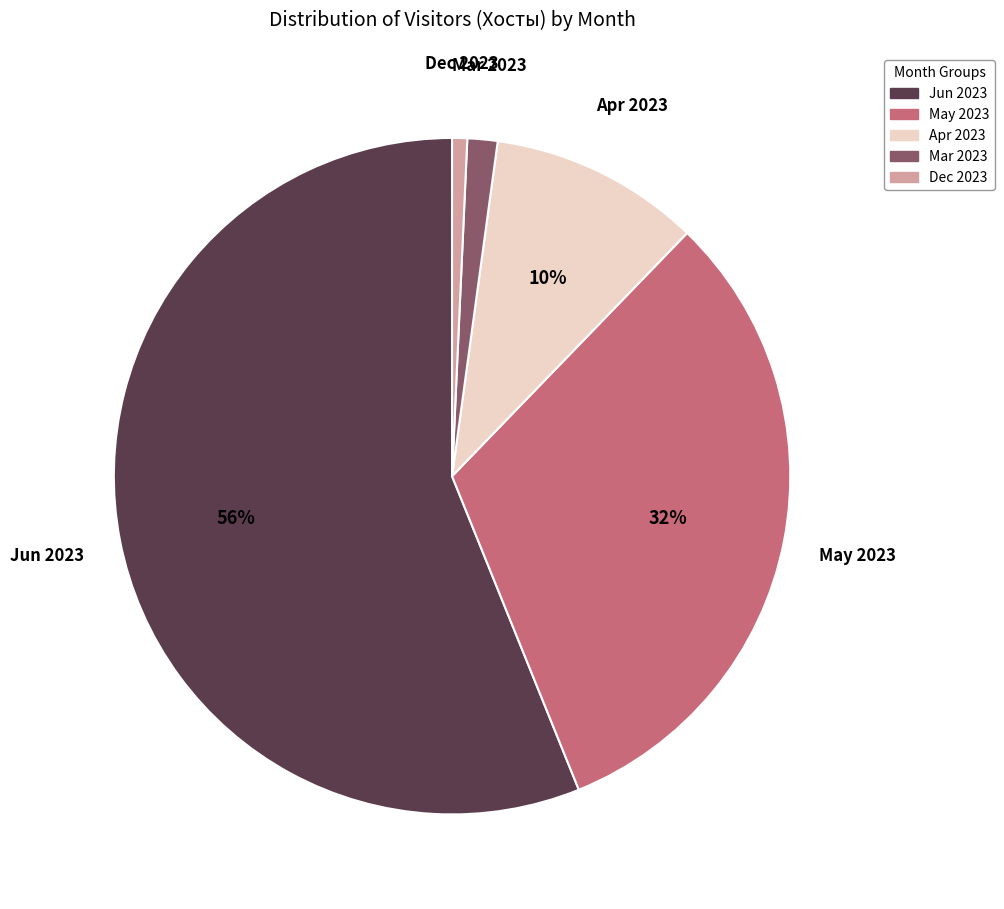

Is Jun 2023 the majority of the pie?

Yes